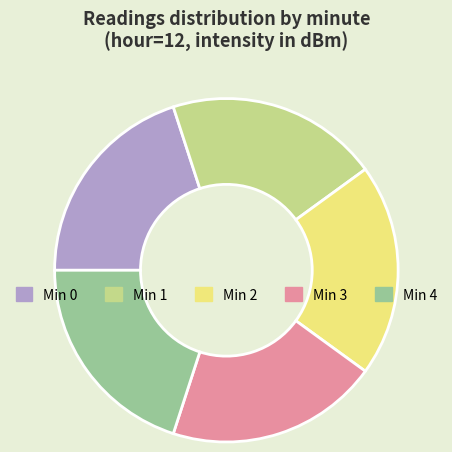

Is there any slice that represents more than half of the pie?

No